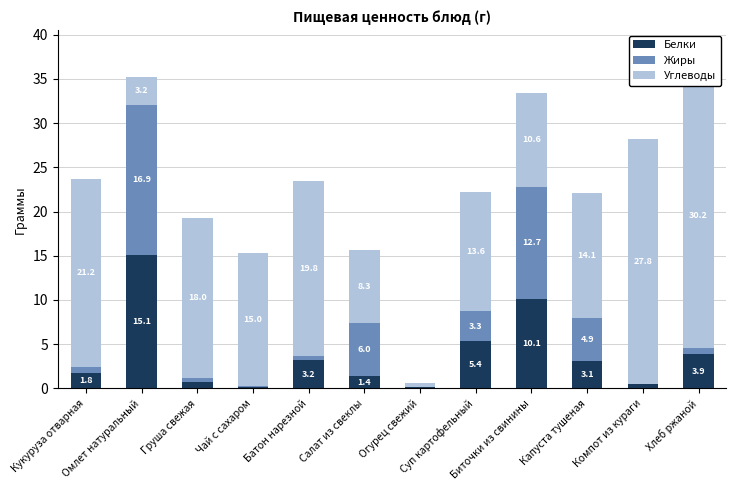

Which label corresponds to the smallest value in the chart?

Компот из кураги